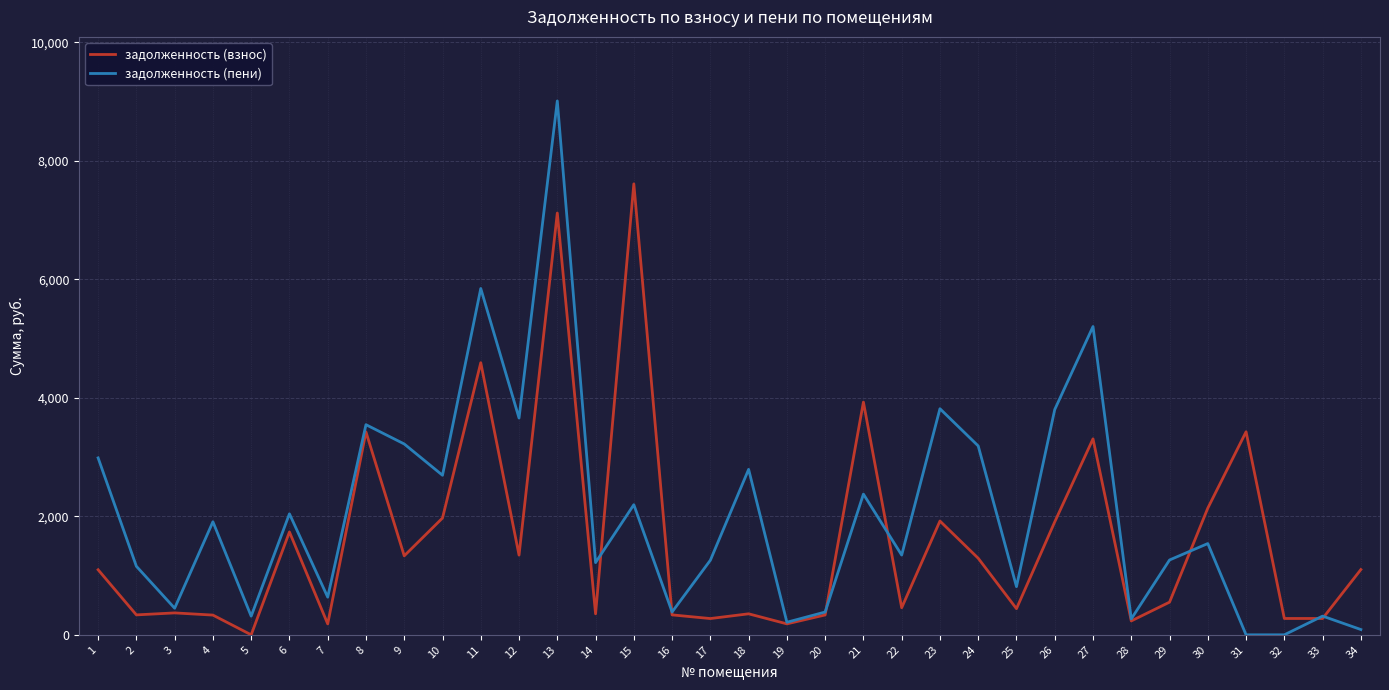

What is the maximum value shown in the chart?

9008.6